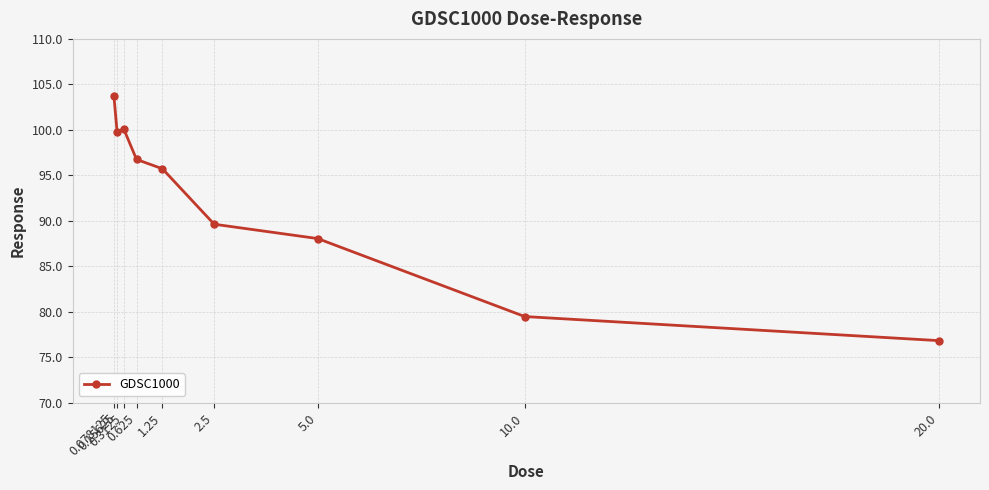

What is the change in value from 0.15625 to 0.625?

-3.0